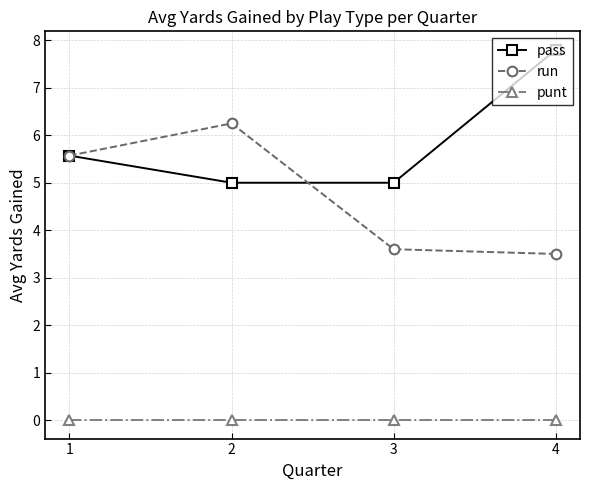

After their last crossing, which series has the higher values: pass or run?

pass